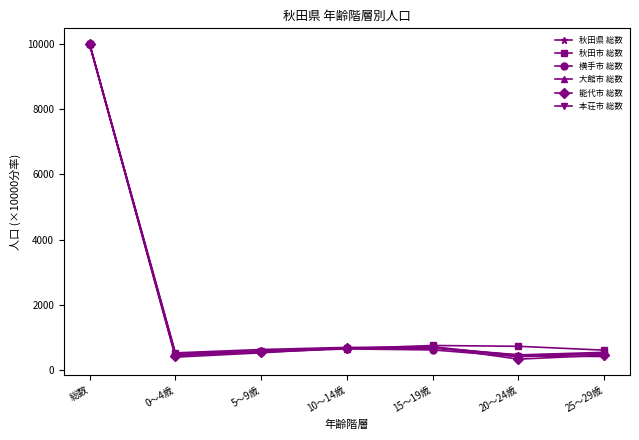

Where does the 秋田市 総数 series first go above 651?

総数